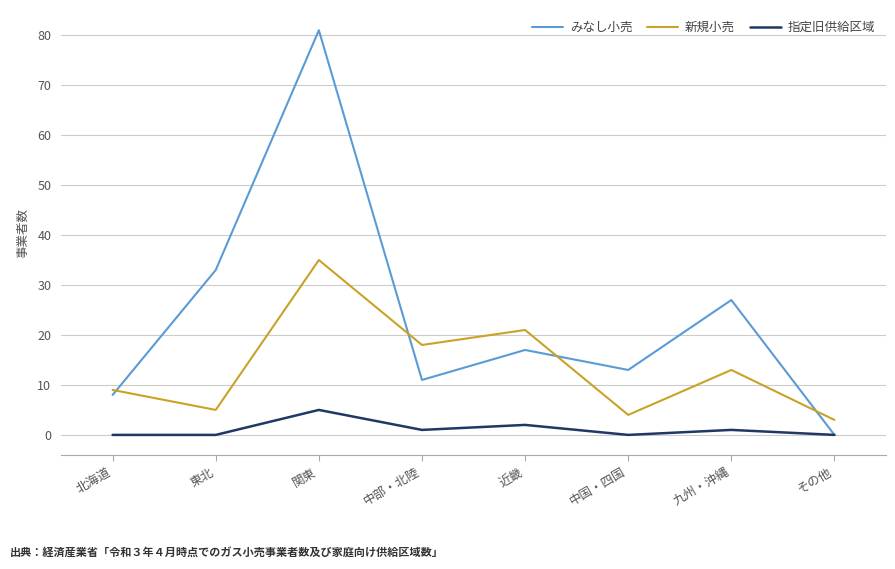

Reading left to right, list all the values displayed in this chart.

みなし小売: 北海道=8	東北=33	関東=81	中部・北陸=11	近畿=17	中国・四国=13	九州・沖縄=27	その他=0
新規小売: 北海道=9	東北=5	関東=35	中部・北陸=18	近畿=21	中国・四国=4	九州・沖縄=13	その他=3
指定旧供給区域: 北海道=0	東北=0	関東=5	中部・北陸=1	近畿=2	中国・四国=0	九州・沖縄=1	その他=0